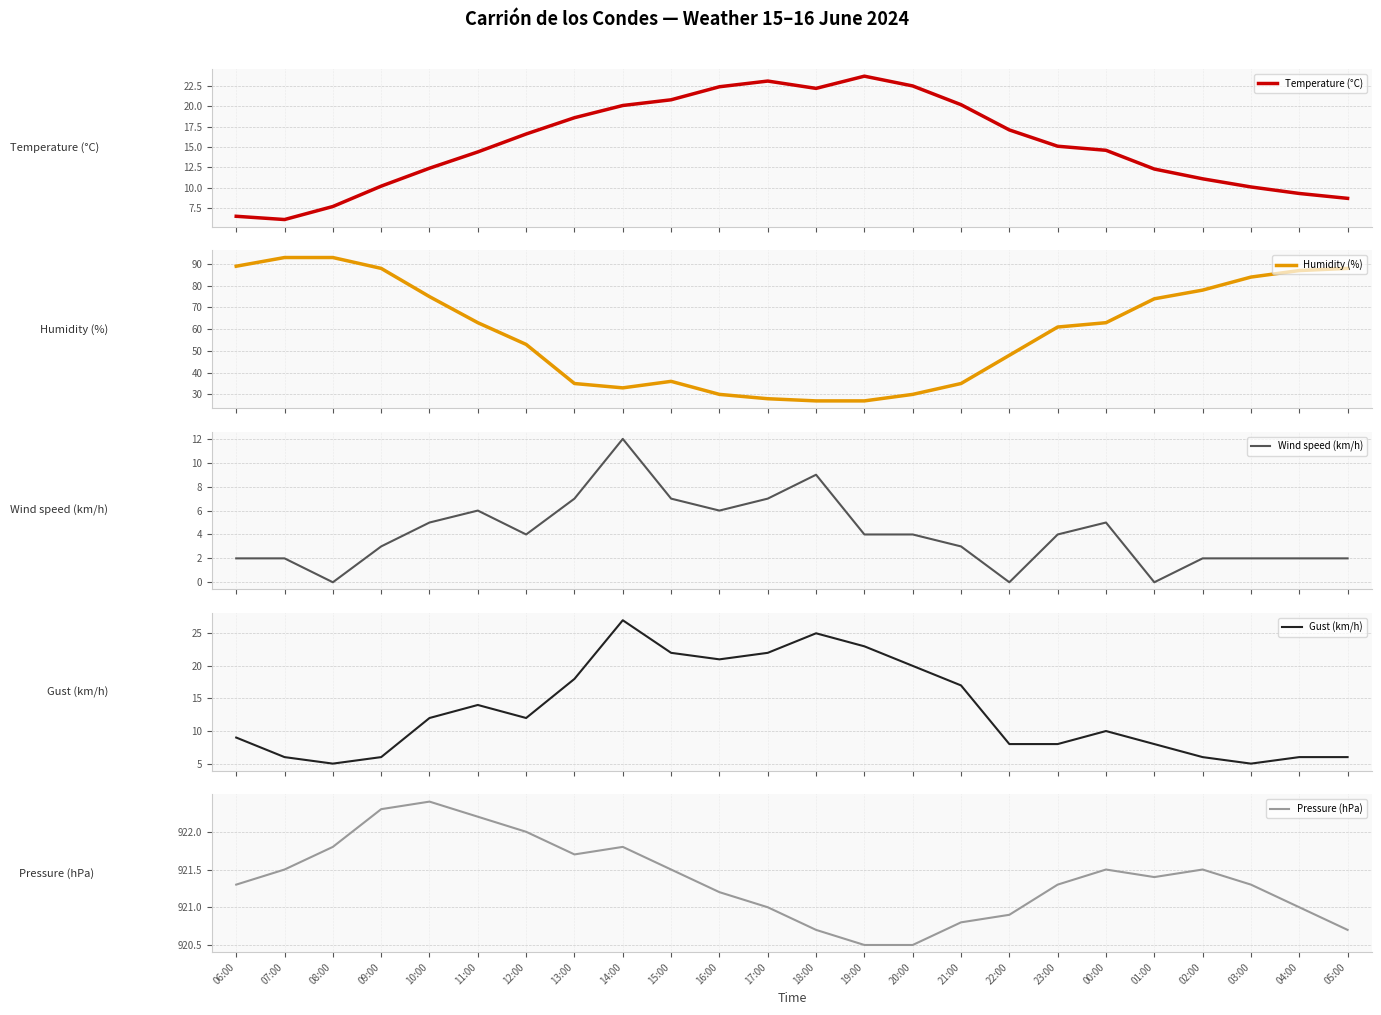

True or false: Humidity (%) and Gust (km/h) intersect in this chart.

False